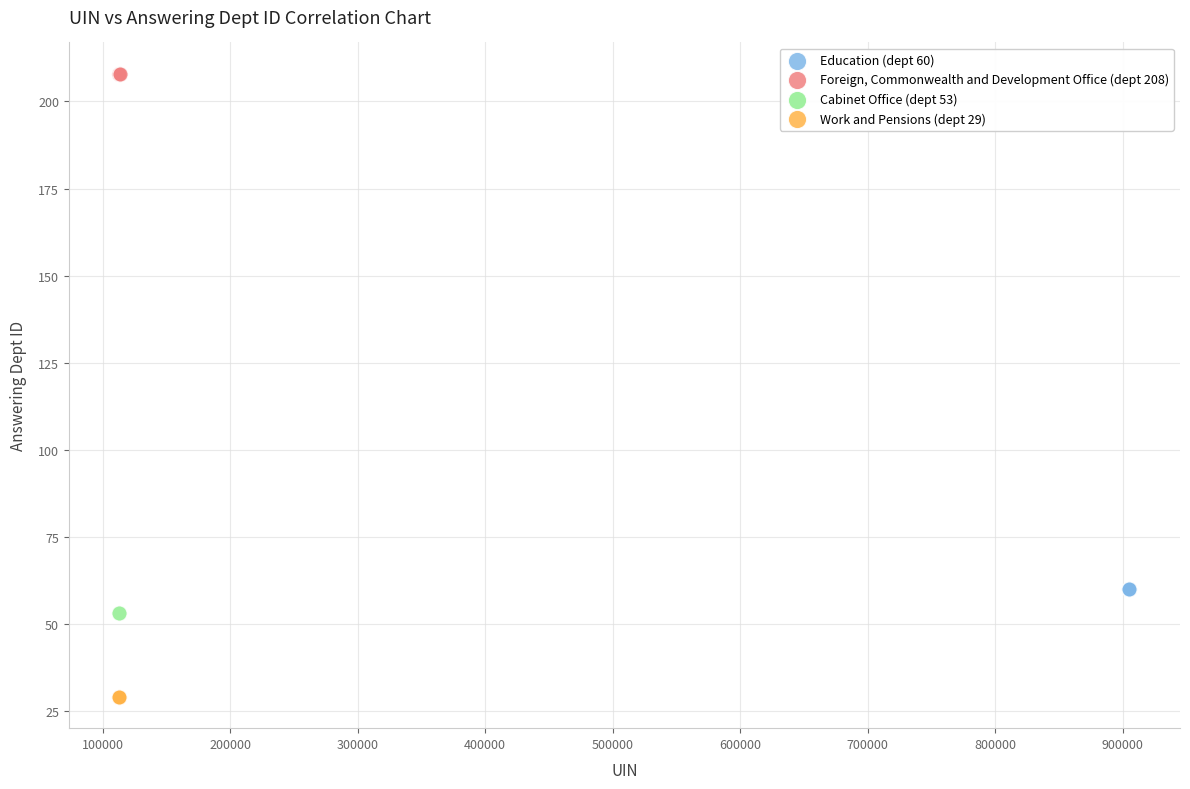

Which series reaches the minimum Y coordinate?

Work and Pensions (dept 29)